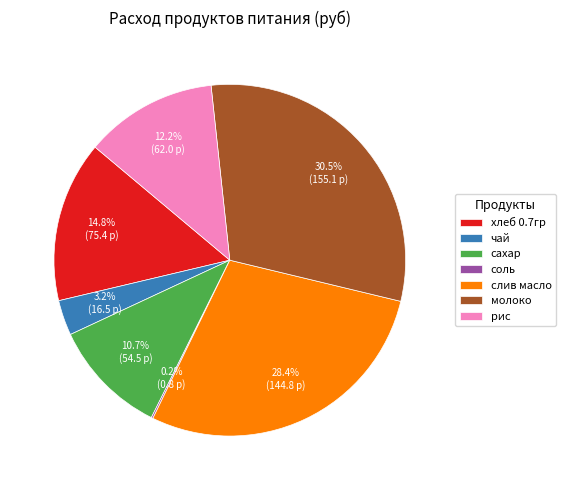

Does хлеб 0.7гр represent more than half of the total?

No